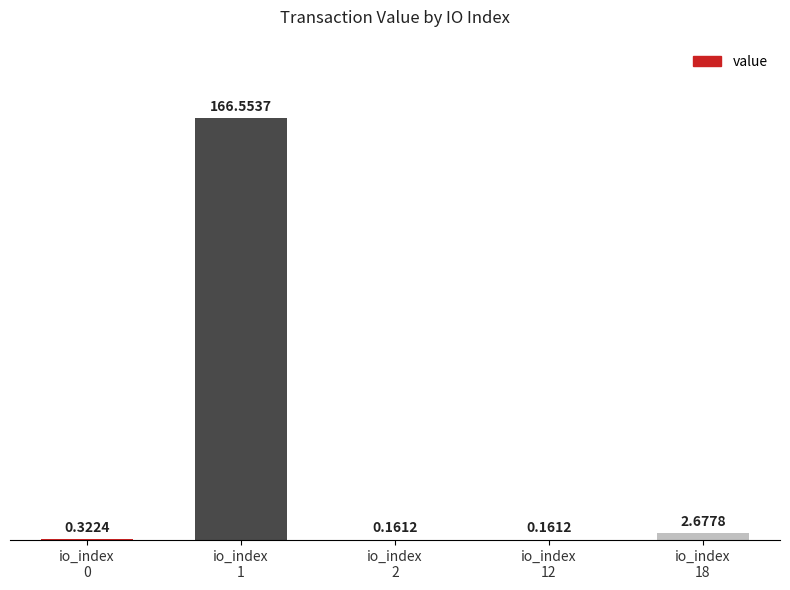

What is the sum of all values?

169.9